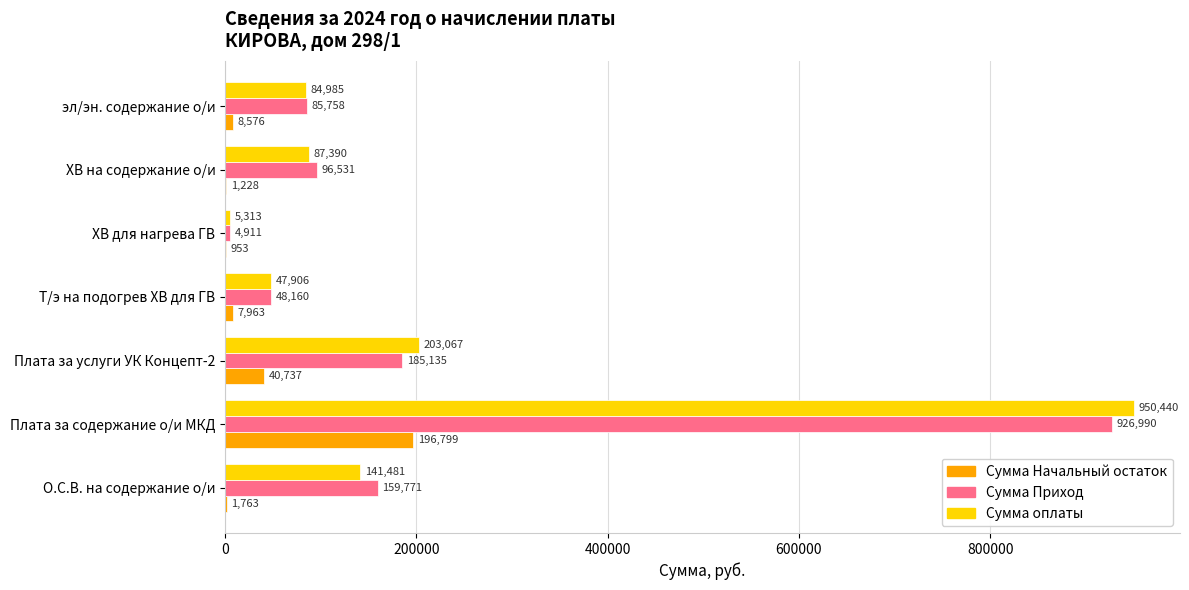

True or false: Сумма оплаты has a value of 87389.6 at ХВ на содержание о/и.

True